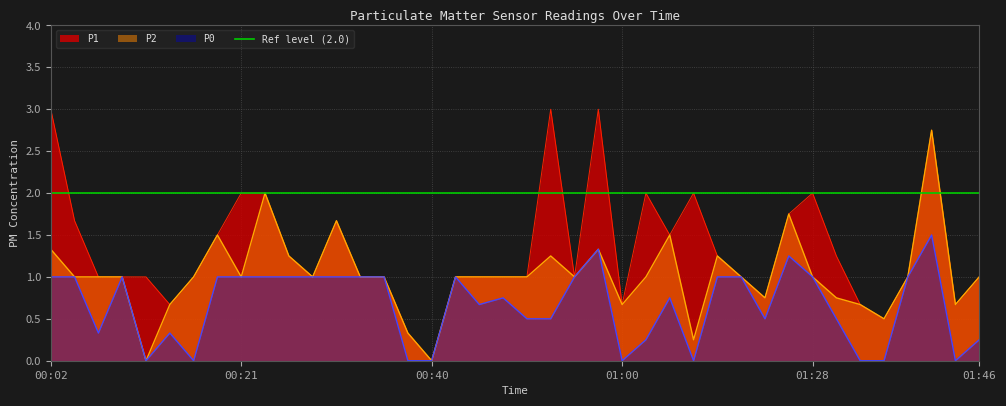

What is the label of the 28th point from the left?

01:13